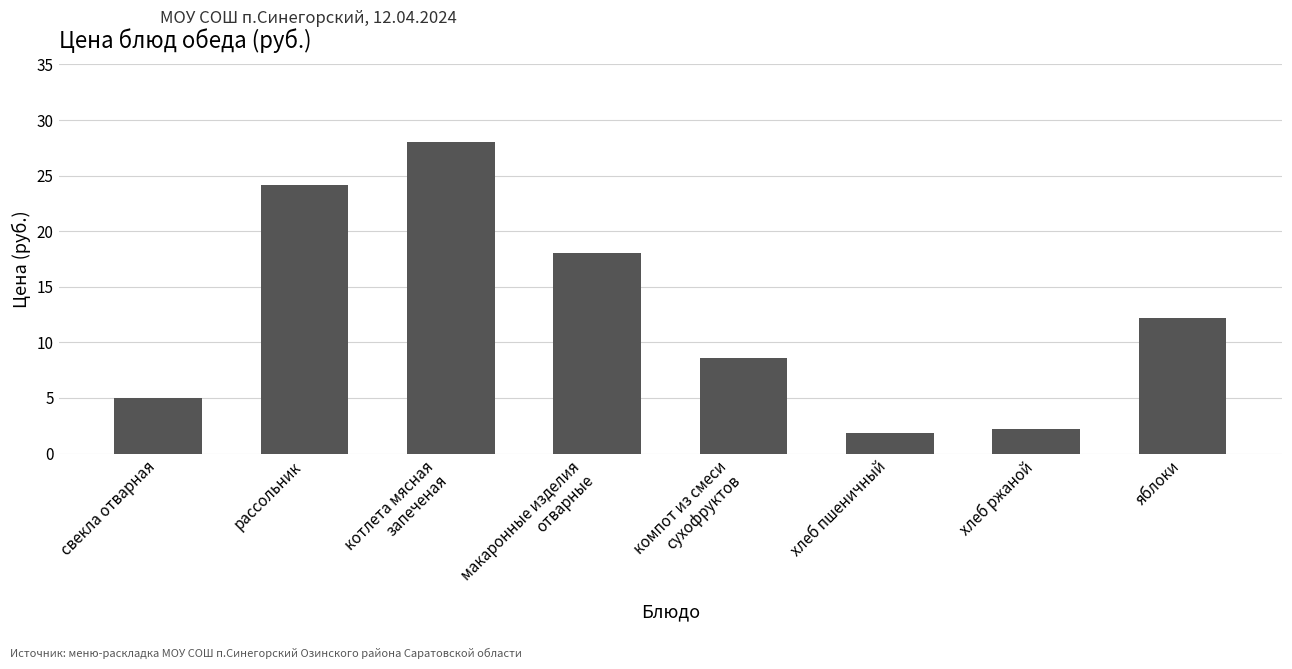

What is the value of the 6th bar from the left?

1.9